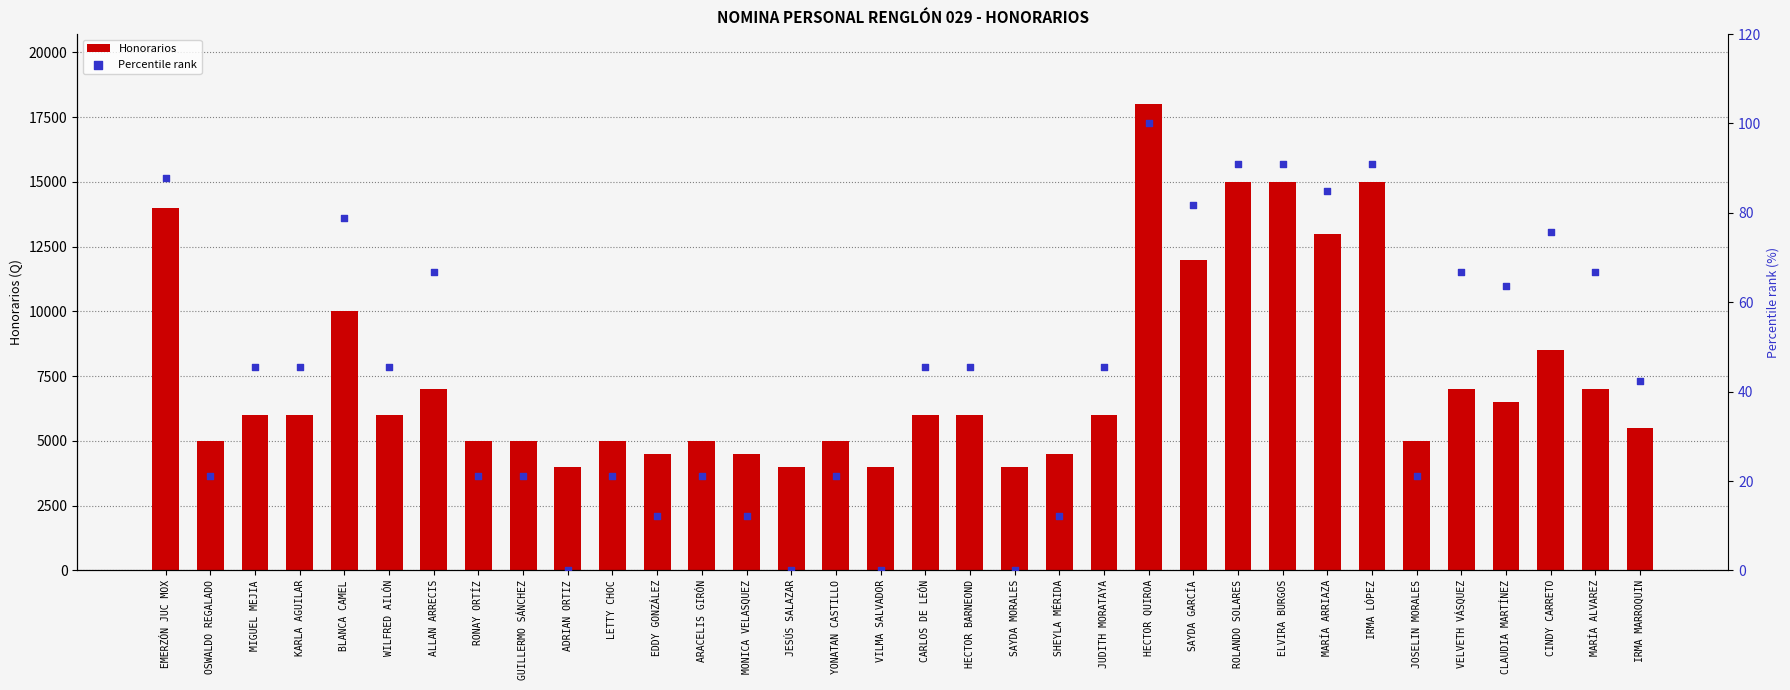

Is the value of Percentile rank at JUDITH MORATAYA greater than the value of Honorarios at ROLANDO SOLARES?

No